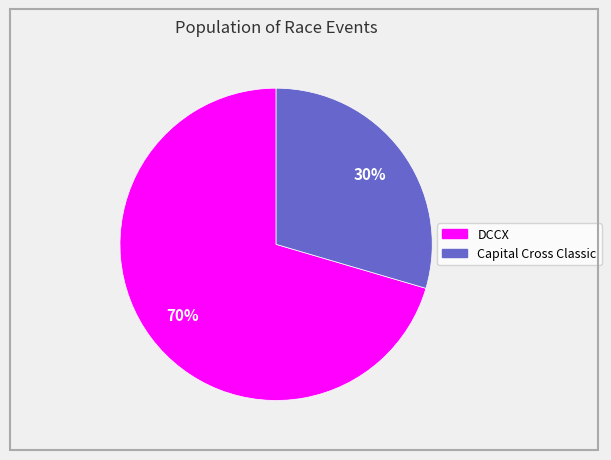

Between DCCX and Capital Cross Classic, which is larger?

DCCX